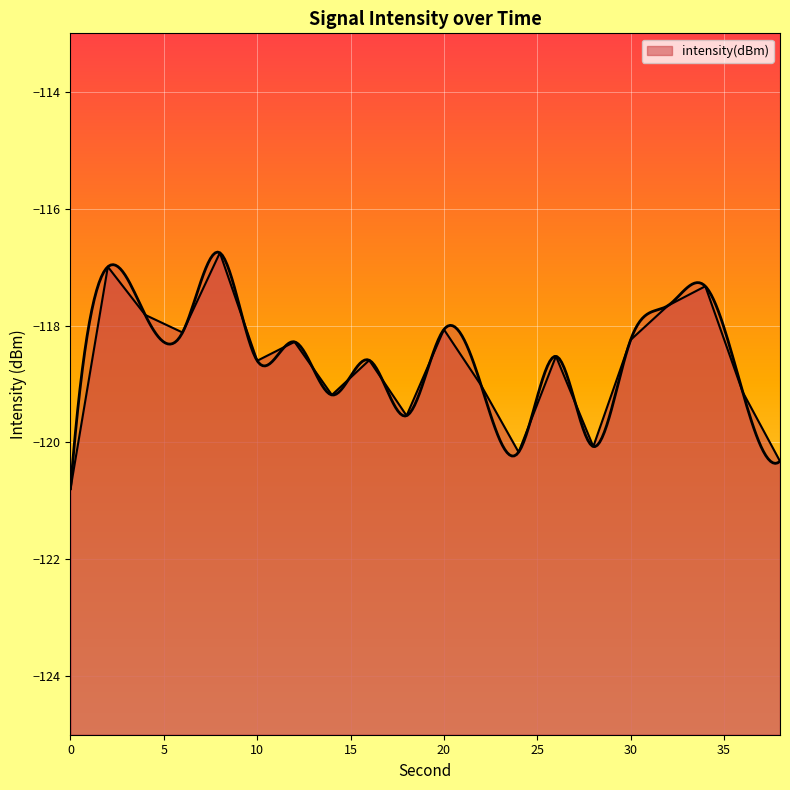

What is the value of the 6th point from the left?

-118.6